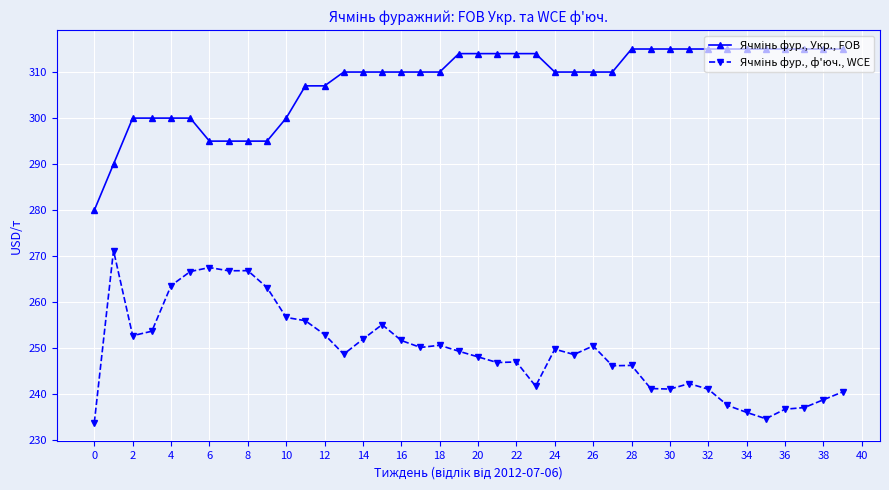

What is the maximum value shown in the chart?

315.0